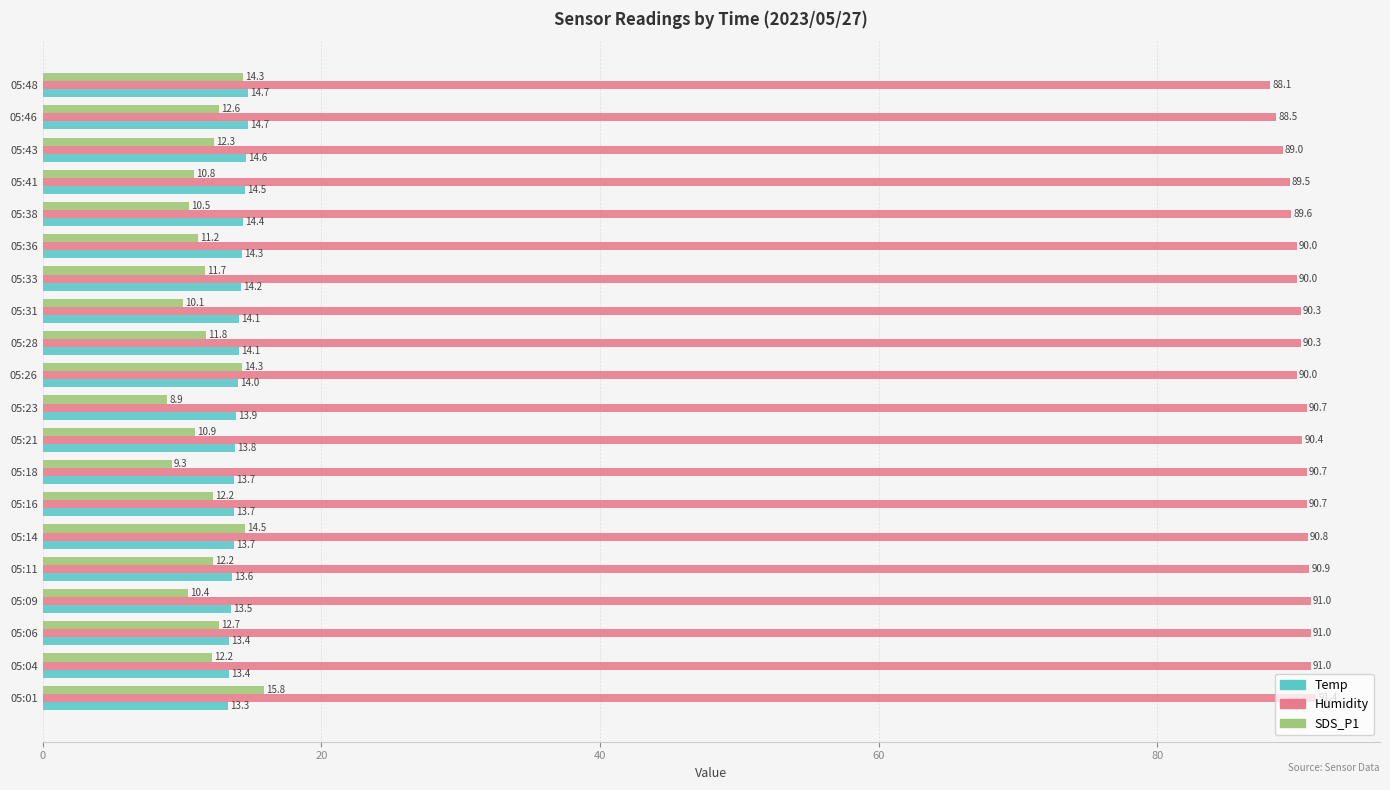

The SDS_P1 series shows 12.2 at 05:16. True or false?

True